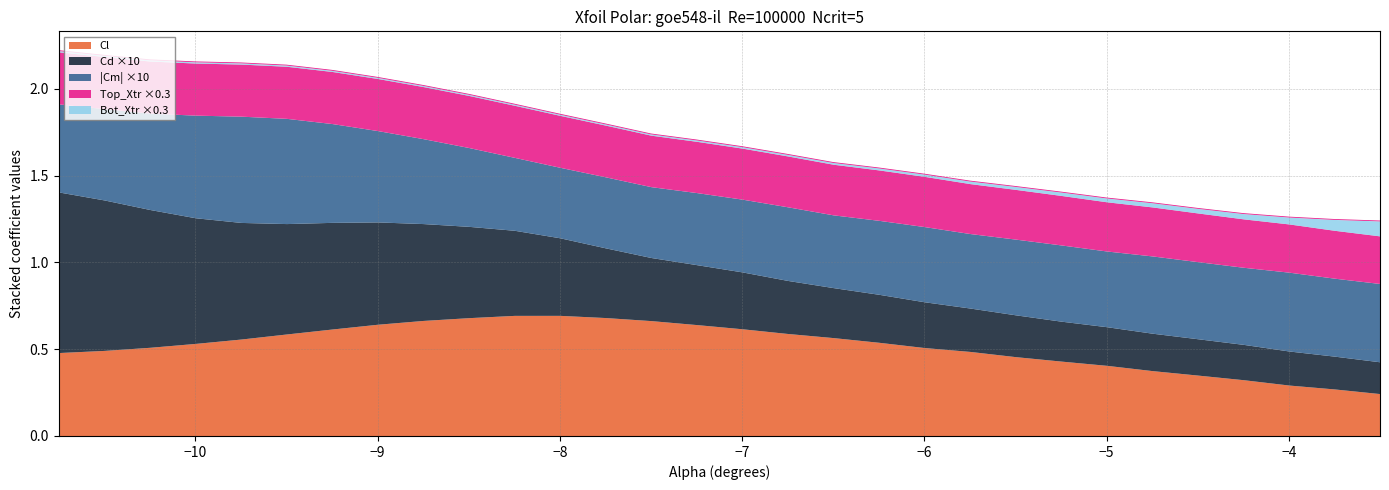

How many lines are shown in the chart?

5